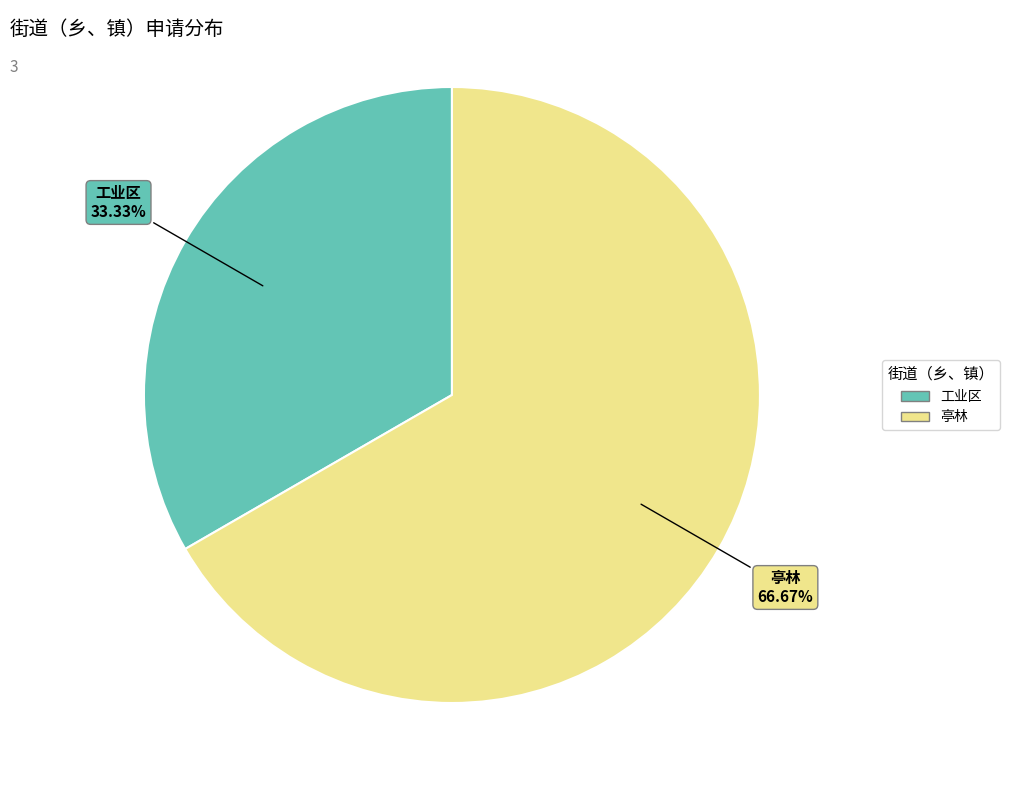

True or false: 工业区 accounts for 33% of the total.

True